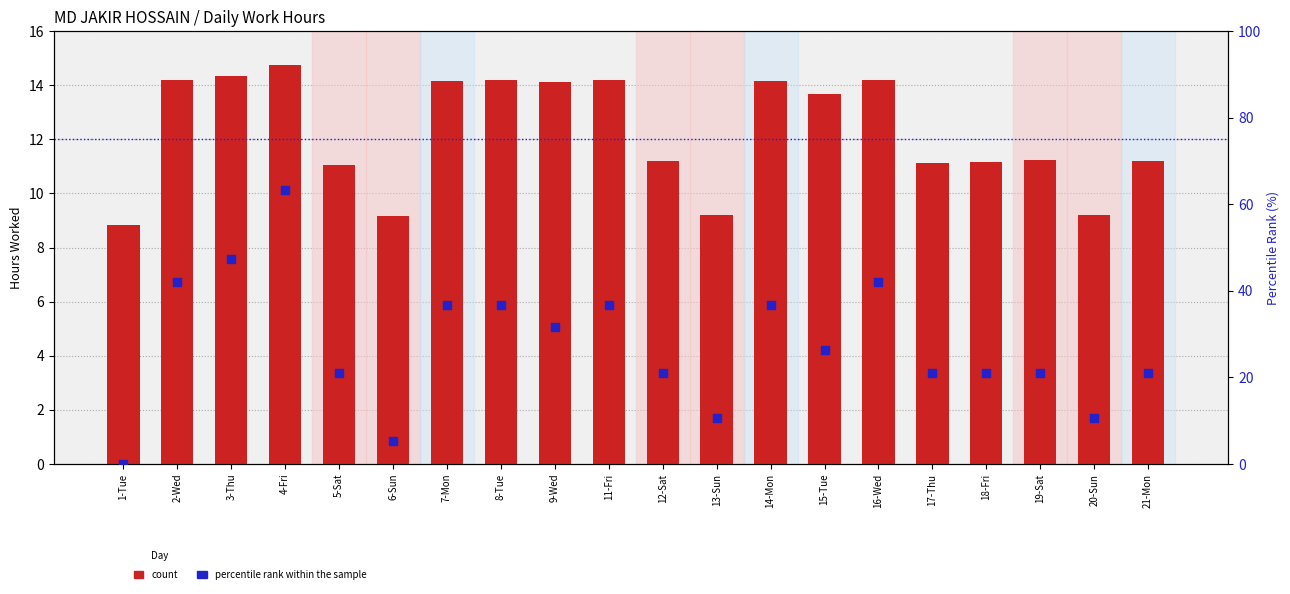

At which category is the sum across all series the highest?

4-Fri